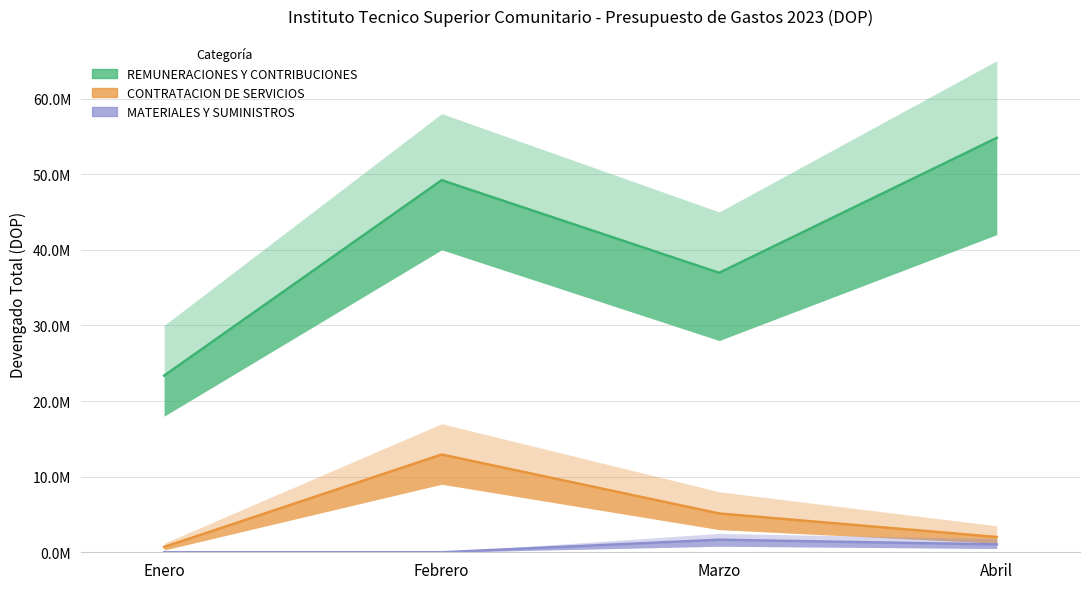

Which series has the widest spread of values?

REMUNERACIONES Y CONTRIBUCIONES